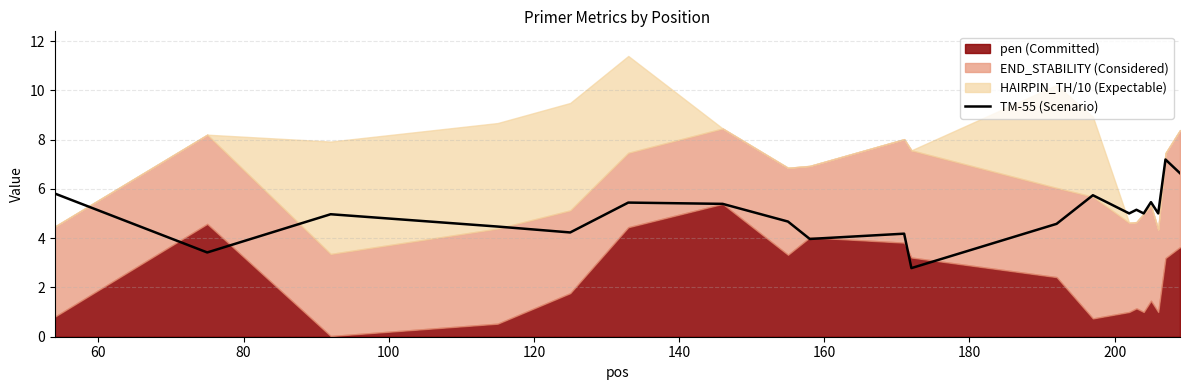

What is the sum of all values?

99.1